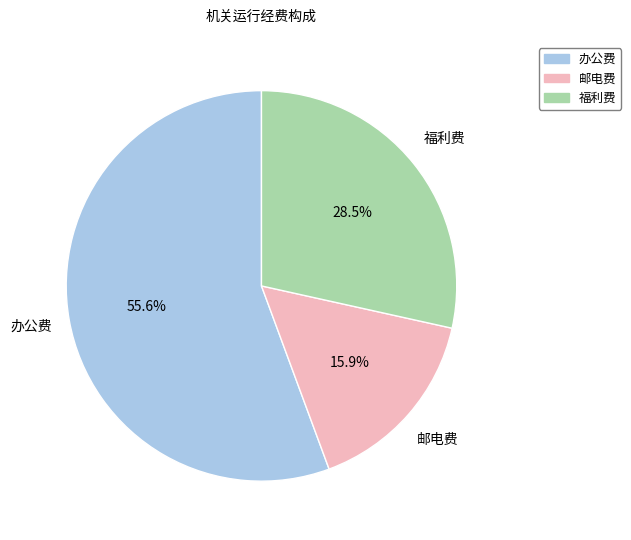

To the nearest percent, what percentage of the pie is 办公费?

56%